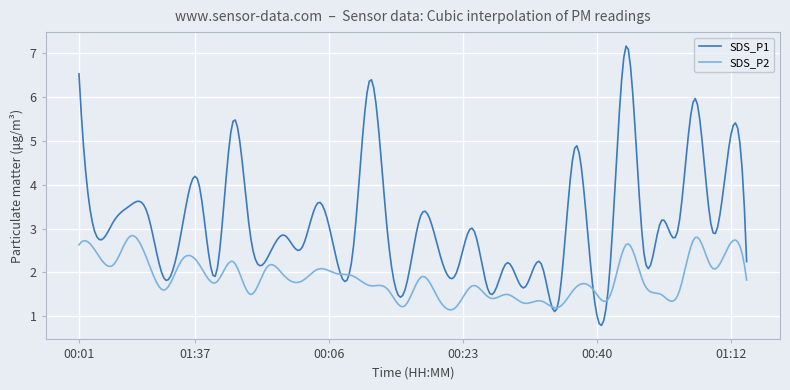

Which series has the largest total across all categories?

SDS_P1